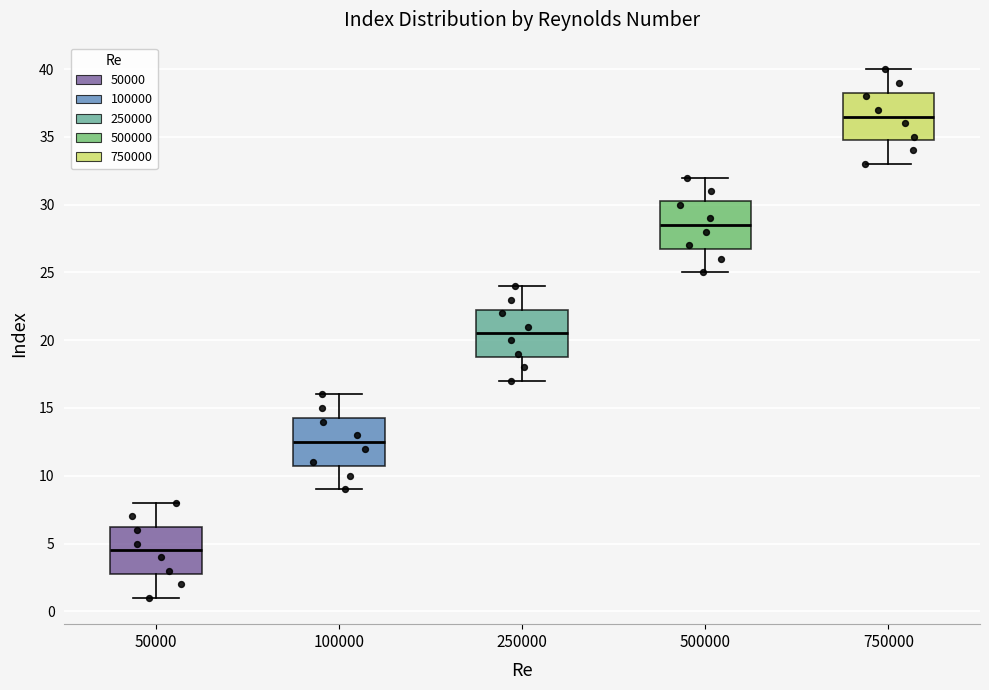

Reading left to right, read every box against the y-axis: the position of its median line, the range the box covers, and the ends of its whiskers. The values are not printed on the chart, so give them approximately, as read against the axis.

50000: median 4.5, box 3.0 to 6.5, whiskers 1.0 to 8.0
100000: median 12.5, box 11.0 to 14.5, whiskers 9.0 to 16.0
250000: median 20.5, box 19.0 to 22.5, whiskers 17.0 to 24.0
500000: median 28.5, box 27.0 to 30.5, whiskers 25.0 to 32.0
750000: median 36.5, box 35.0 to 38.5, whiskers 33.0 to 40.0